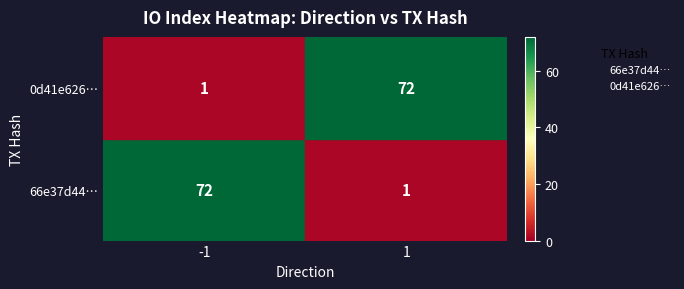

What are all the series names shown in the legend?

66e37d44…, 0d41e626…